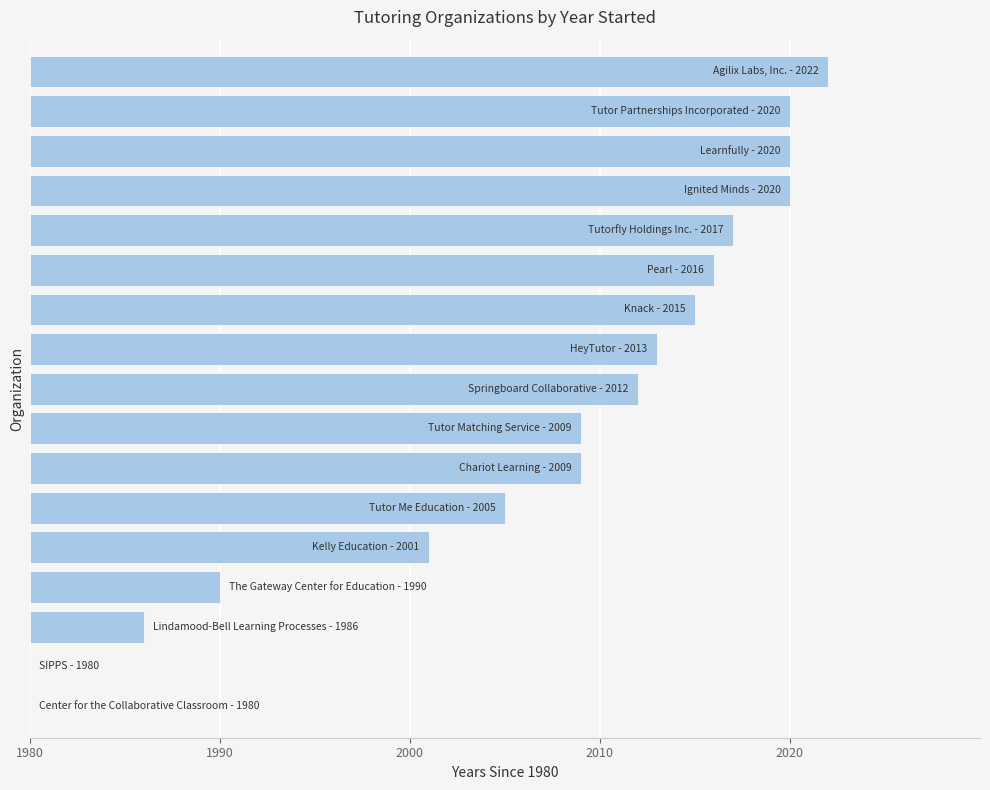

Are the bars horizontal?

Yes